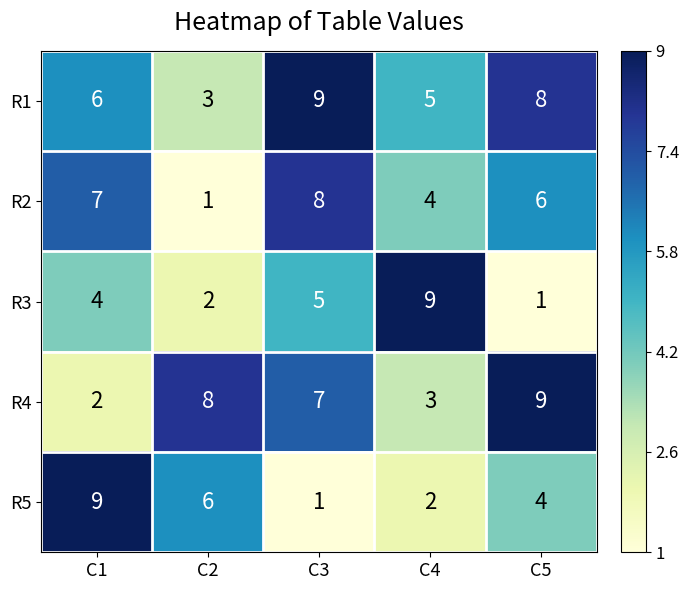

What is the difference between the second highest and second lowest values in the R5 series?

4